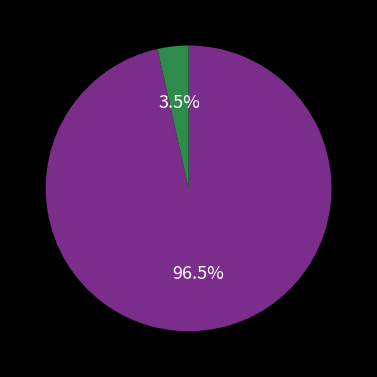

Does any single category account for the majority?

Yes